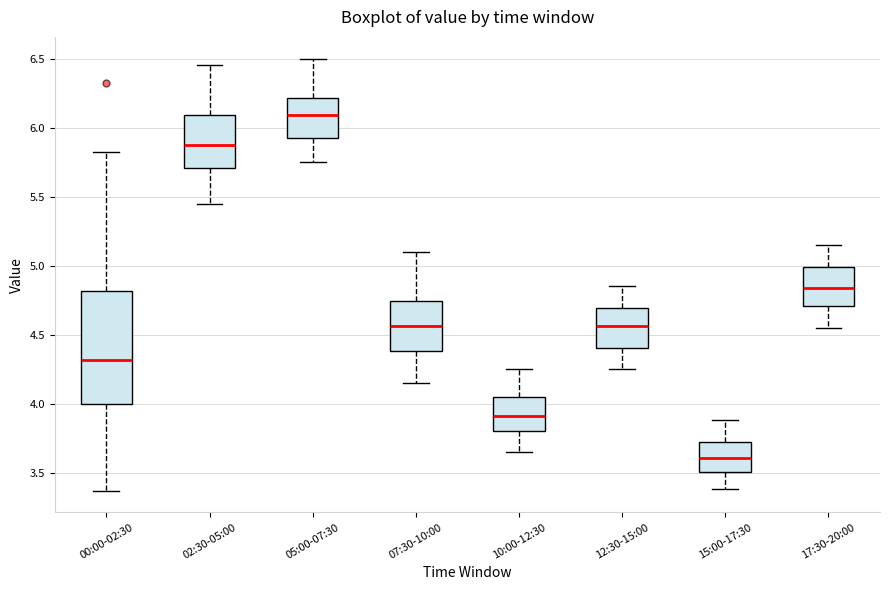

Which box's median line is the lowest?

15:00-17:30